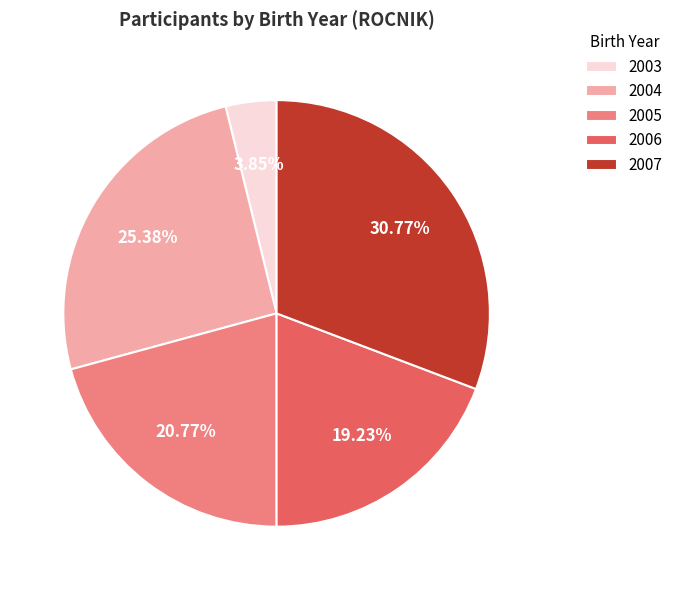

The 2007 slice represents 43% of the pie. True or false?

False